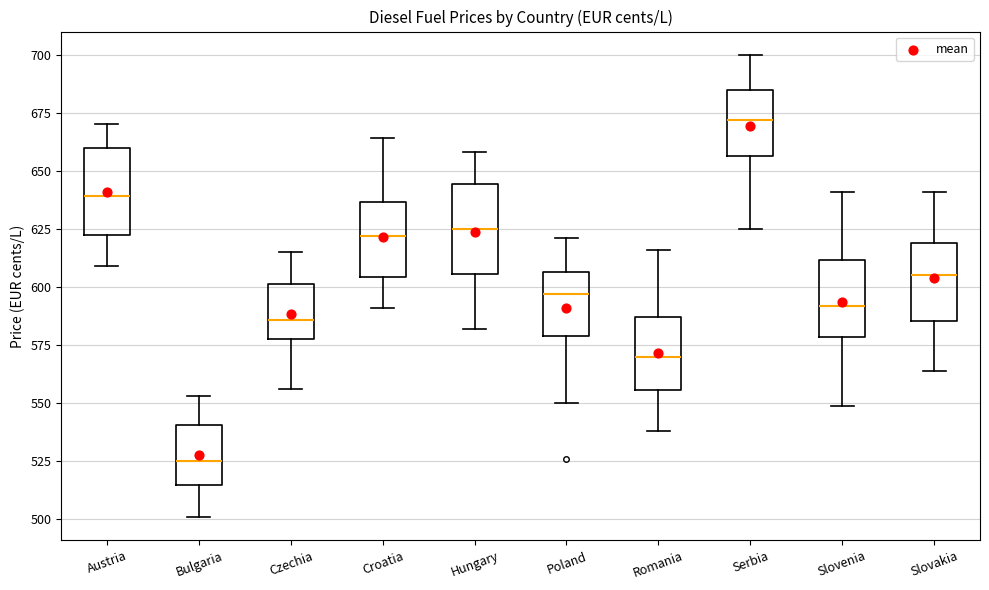

Where is the upper edge of the box for Romania on the y-axis? The values are not printed on the chart, so give them approximately, as read against the axis.

585